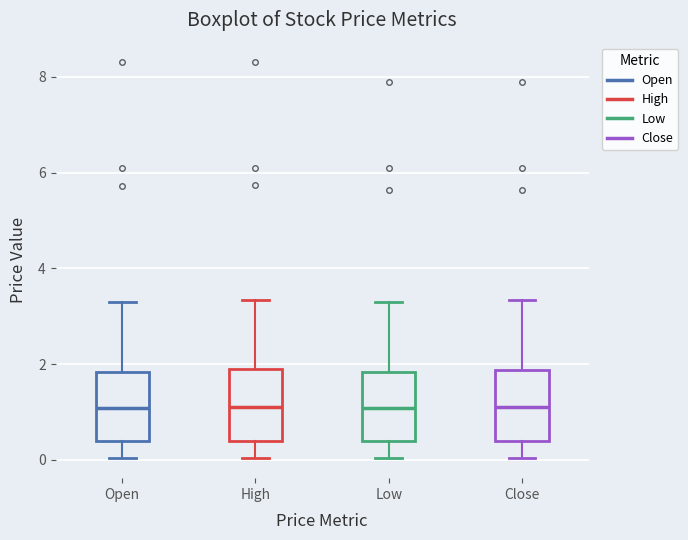

Reading left to right, read every box against the y-axis: the position of its median line, the range the box covers, and the ends of its whiskers. The values are not printed on the chart, so give them approximately, as read against the axis.

Open: median 1.0, box 0.4 to 1.8, whiskers 0.0 to 3.2
High: median 1.2, box 0.4 to 1.8, whiskers 0.0 to 3.4
Low: median 1.0, box 0.4 to 1.8, whiskers 0.0 to 3.2
Close: median 1.0, box 0.4 to 1.8, whiskers 0.0 to 3.4